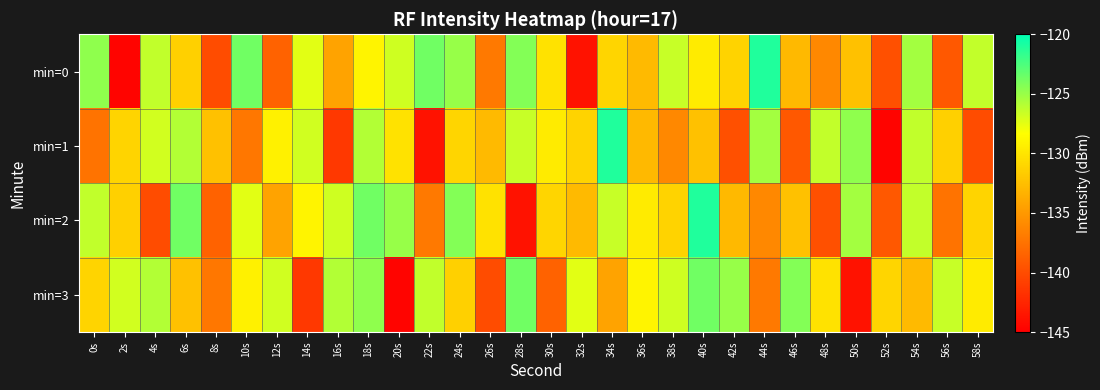

Which has a higher value, 26s or 48s?

48s